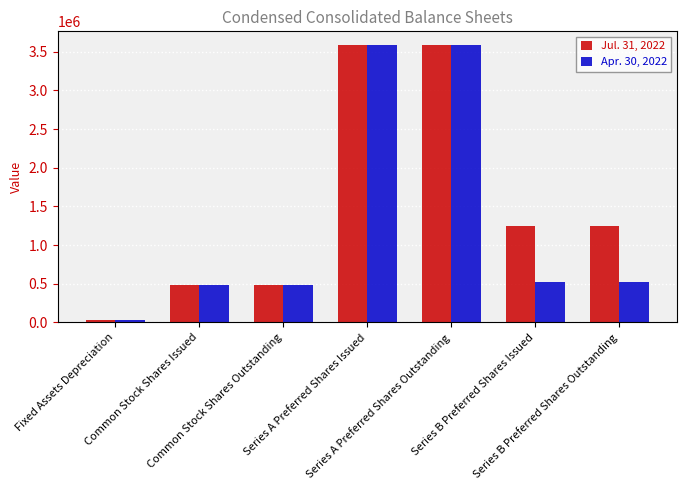

Which series has the widest spread of values?

Apr. 30, 2022